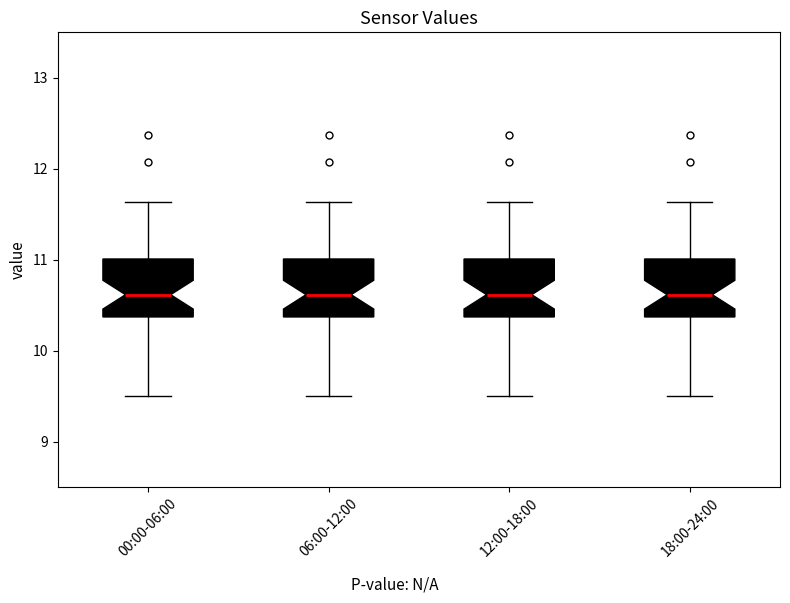

Reading left to right, read every box against the y-axis: the position of its median line, the range the box covers, and the ends of its whiskers. The values are not printed on the chart, so give them approximately, as read against the axis.

00:00-06:00: median 10.6, box 10.4 to 11.0, whiskers 9.5 to 11.6
06:00-12:00: median 10.6, box 10.4 to 11.0, whiskers 9.5 to 11.6
12:00-18:00: median 10.6, box 10.4 to 11.0, whiskers 9.5 to 11.6
18:00-24:00: median 10.6, box 10.4 to 11.0, whiskers 9.5 to 11.6